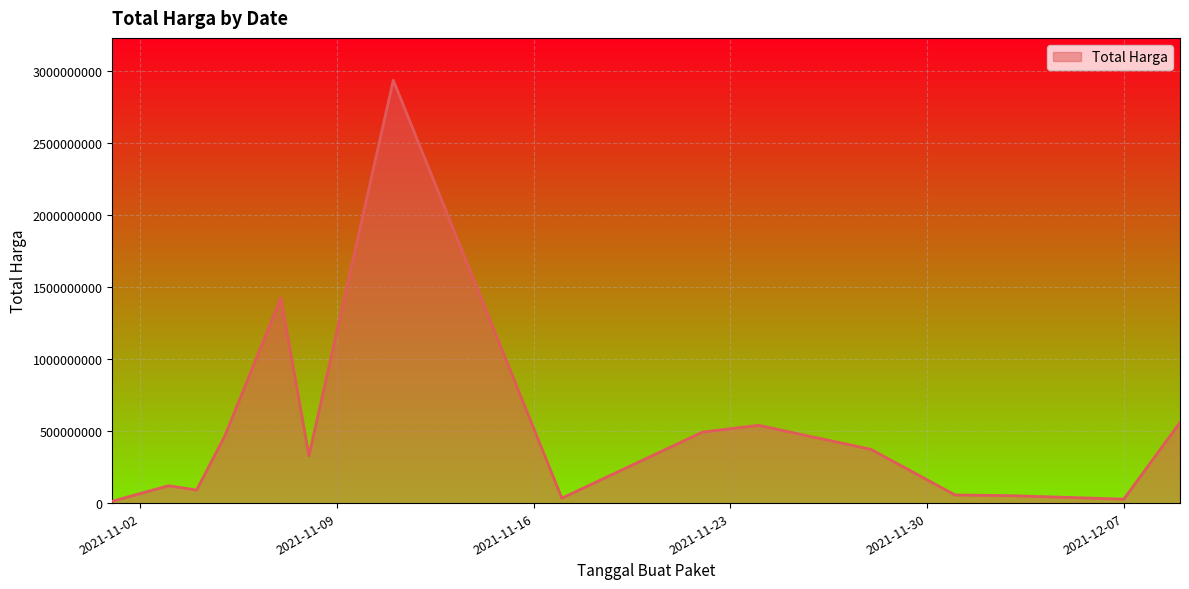

What is the greatest value displayed?

2938963240